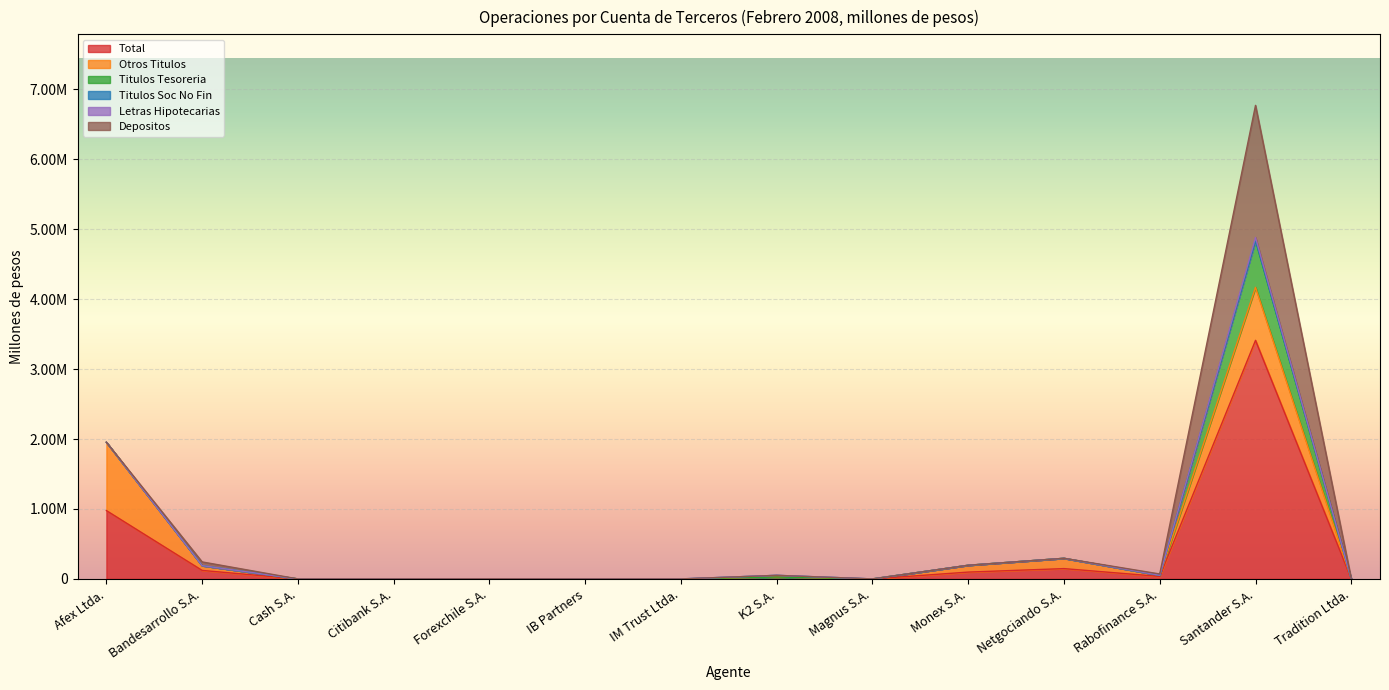

In Depositos, how many points are higher than both neighbors (excluding endpoints)?

2